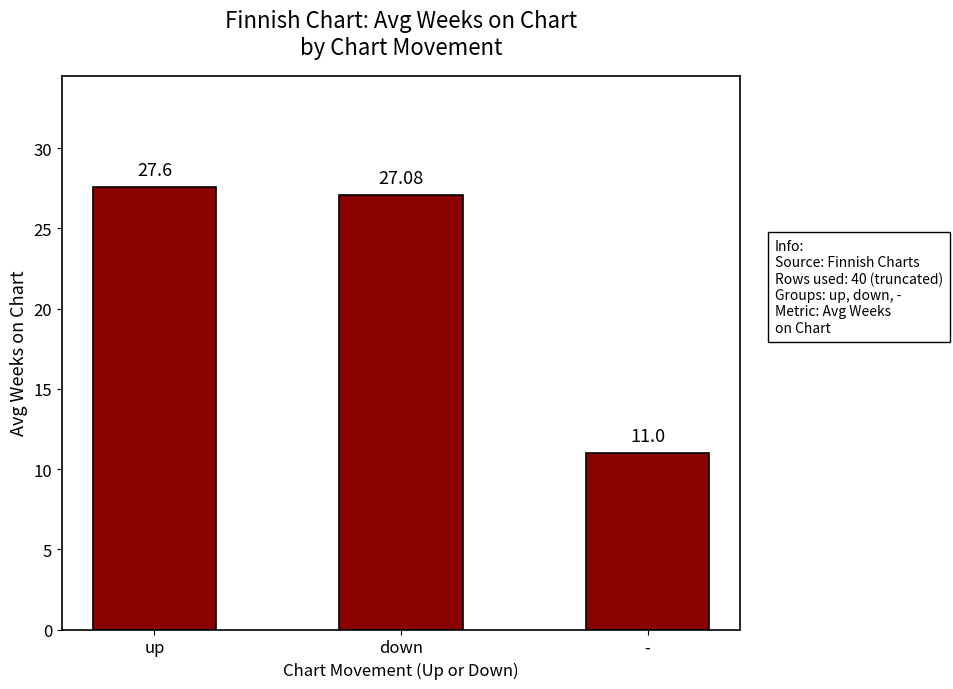

What is the change in value from down to -?

-16.1